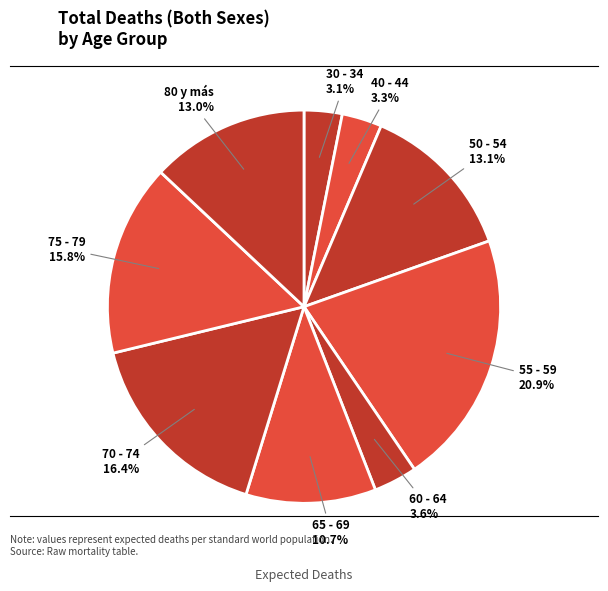

What percentage is NOT represented by 30 - 34?

96.9%